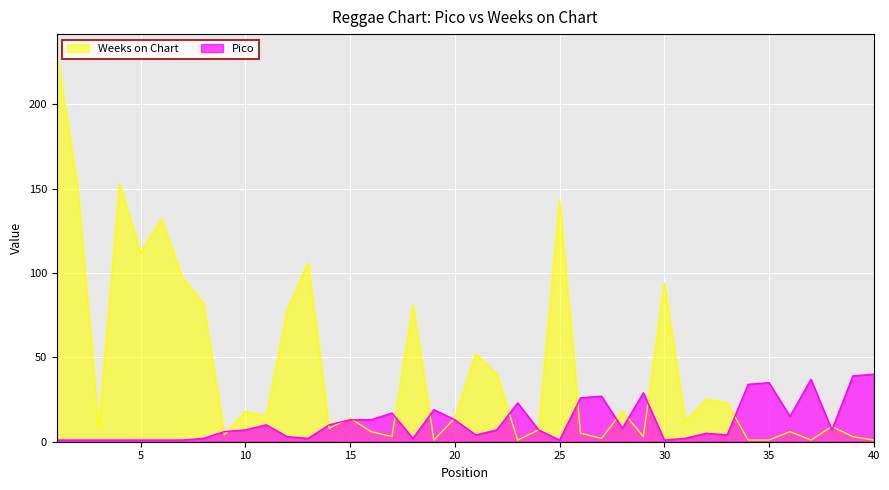

At which label does Pico first exceed 7?

11